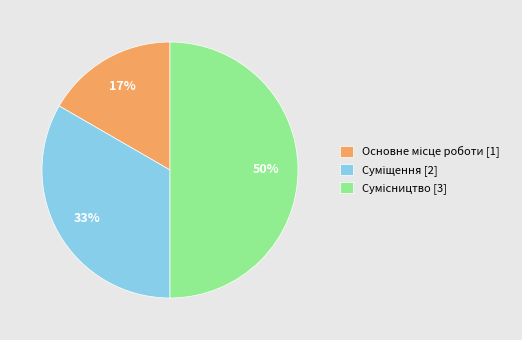

To the nearest percent, what is the difference between the largest and smallest slice percentages?

33%